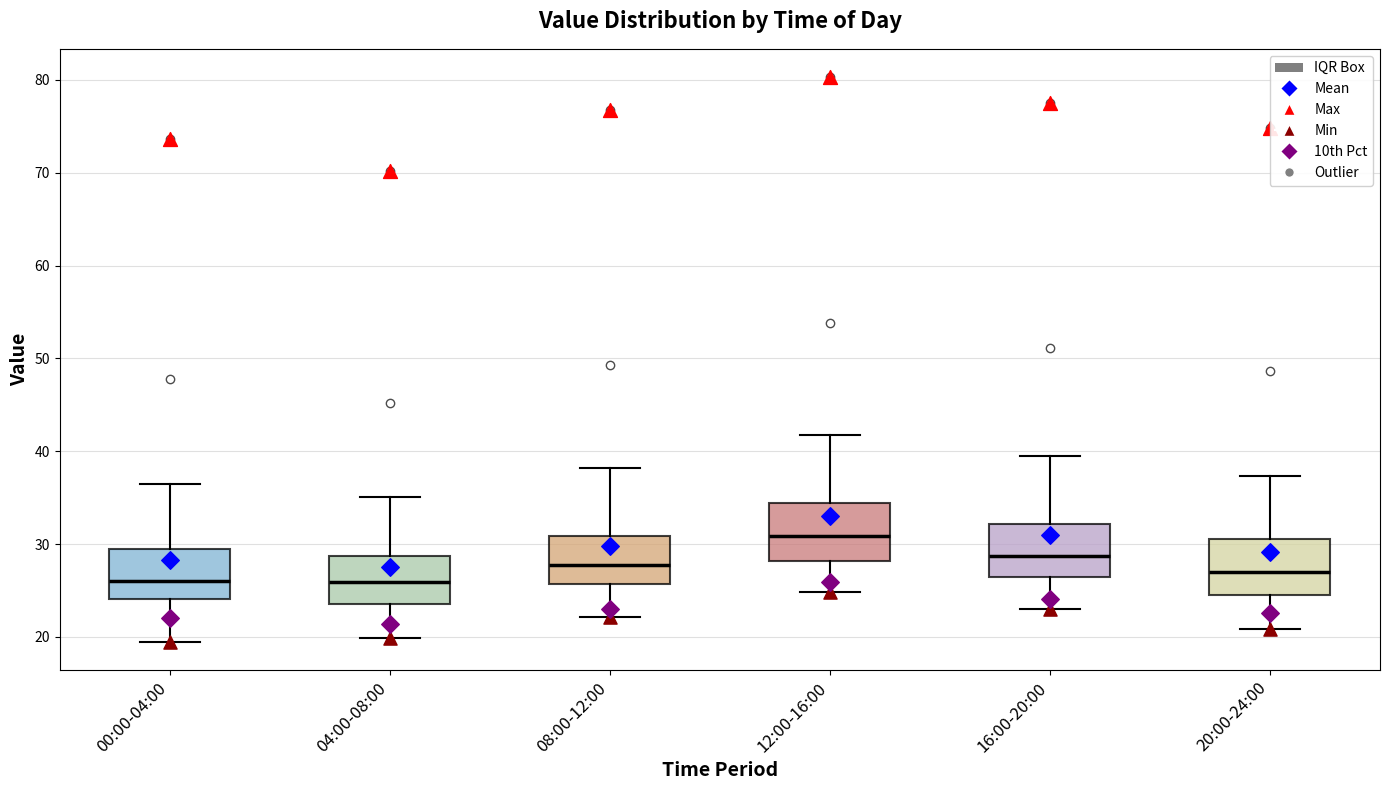

Reading left to right, transcribe this box plot: for each box, give where its median line is, the range the box spans, and where its two whiskers end, as read against the y-axis. The values are not printed on the chart, so give them approximately, as read against the axis.

00:00-04:00: median 26, box 24 to 29, whiskers 19 to 36
04:00-08:00: median 26, box 24 to 29, whiskers 20 to 35
08:00-12:00: median 28, box 26 to 31, whiskers 22 to 38
12:00-16:00: median 31, box 28 to 34, whiskers 25 to 42
16:00-20:00: median 29, box 26 to 32, whiskers 23 to 40
20:00-24:00: median 27, box 25 to 31, whiskers 21 to 37